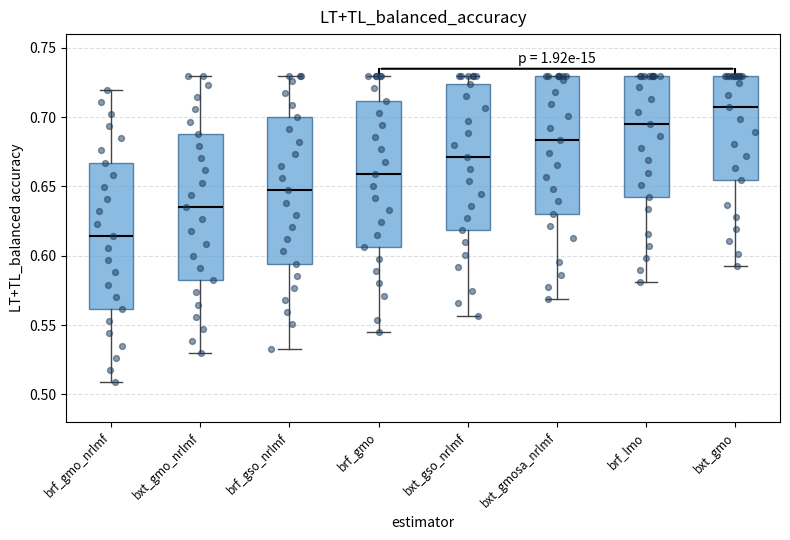

Reading left to right, read every box against the y-axis: the position of its median line, the range the box covers, and the ends of its whiskers. The values are not printed on the chart, so give them approximately, as read against the axis.

brf_gmo_nrlmf: median 0.615, box 0.560 to 0.665, whiskers 0.510 to 0.720
bxt_gmo_nrlmf: median 0.635, box 0.580 to 0.690, whiskers 0.530 to 0.730
brf_gso_nrlmf: median 0.645, box 0.595 to 0.700, whiskers 0.535 to 0.730
brf_gmo: median 0.660, box 0.605 to 0.710, whiskers 0.545 to 0.730
bxt_gso_nrlmf: median 0.670, box 0.620 to 0.725, whiskers 0.555 to 0.730
bxt_gmosa_nrlmf: median 0.685, box 0.630 to 0.730, whiskers 0.570 to 0.730
brf_lmo: median 0.695, box 0.640 to 0.730, whiskers 0.580 to 0.730
bxt_gmo: median 0.705, box 0.655 to 0.730, whiskers 0.595 to 0.730